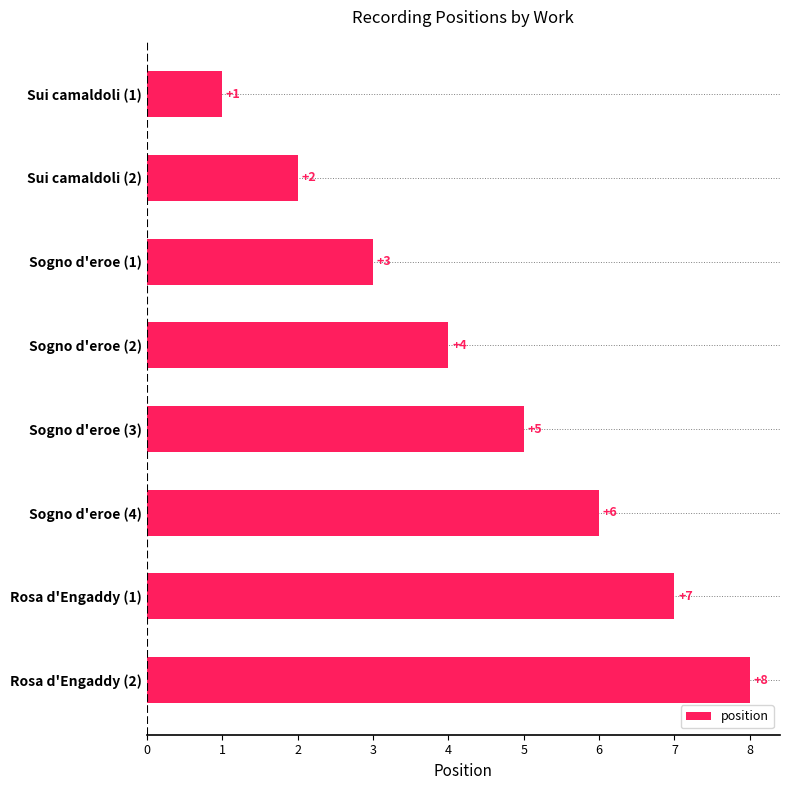

What is the sum of all values?

36